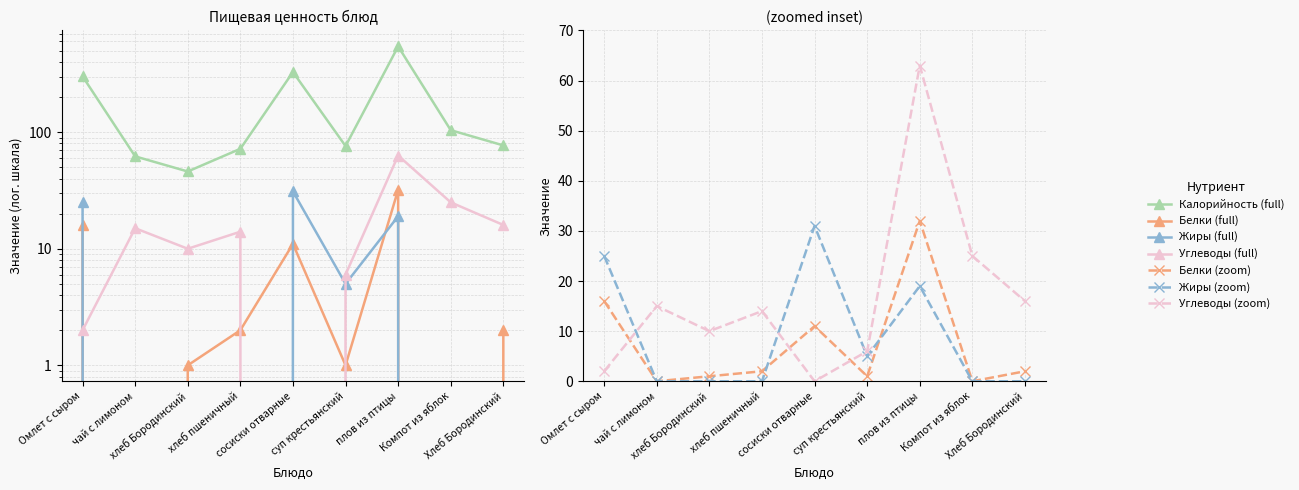

At which label does Калорийность reach its minimum?

хлеб Бородинский